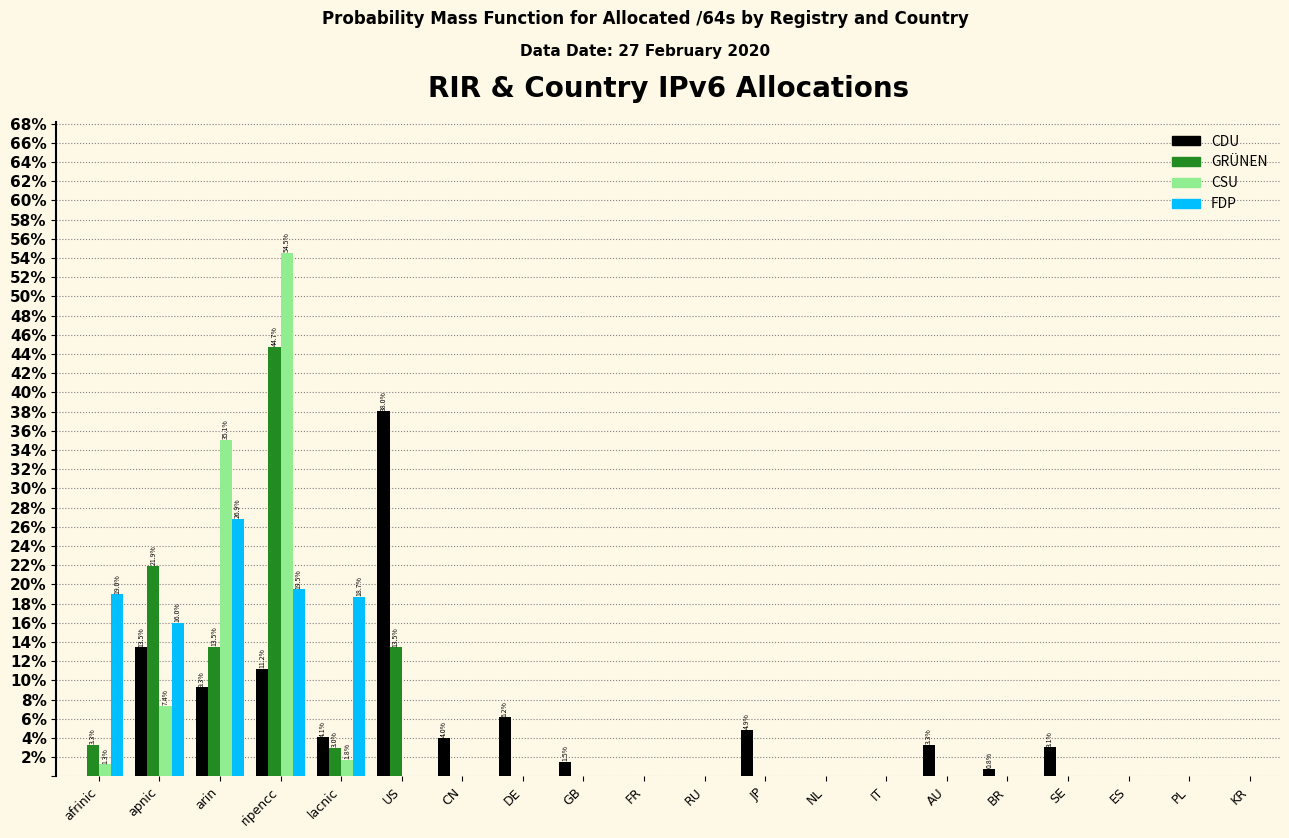

What is the sum of all GRÜNEN values?

100.0